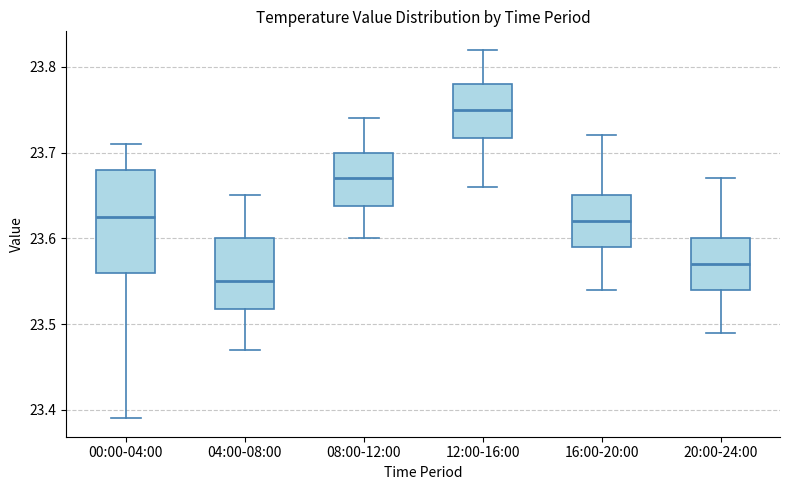

Which box is the tallest, from its lower edge to its upper edge?

00:00-04:00